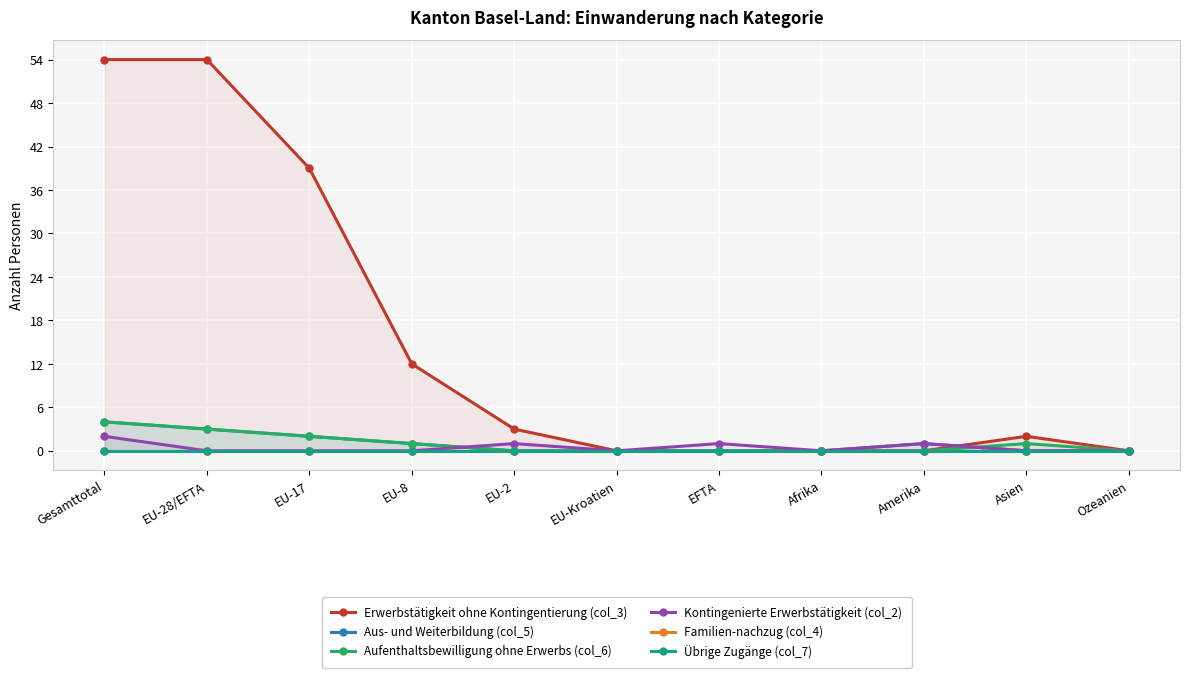

Which category has the lowest value in the Aus- und Weiterbildung (col_5) series?

EU-2